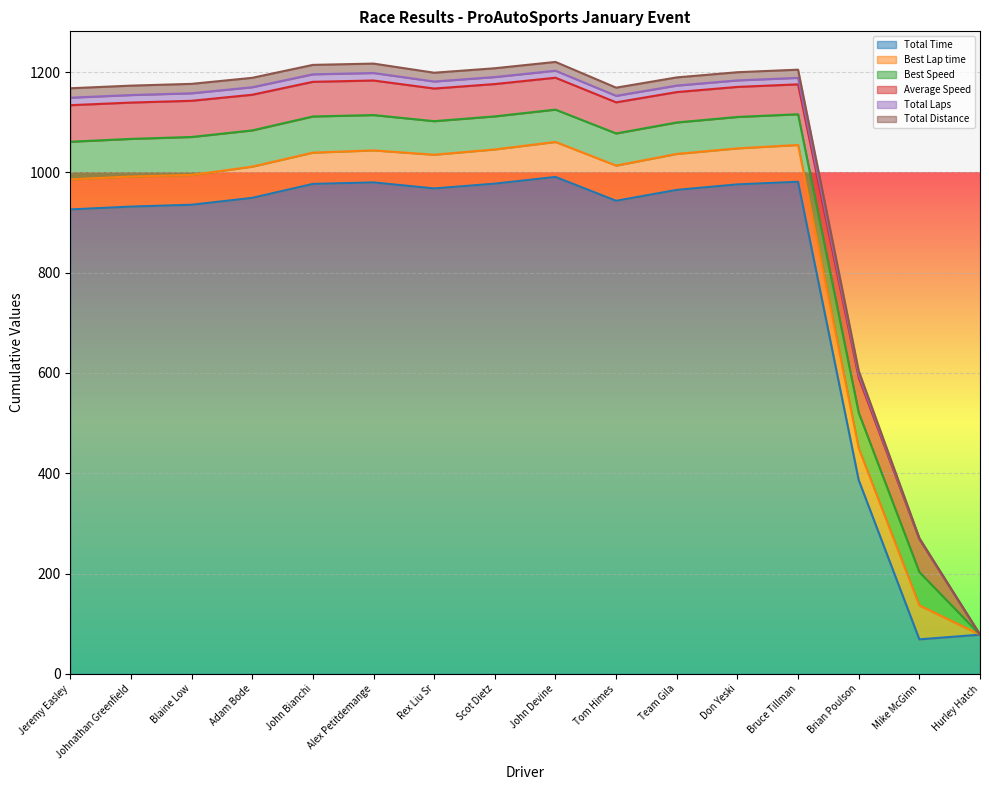

True or false: Total Distance and Total Time cross at least once.

False